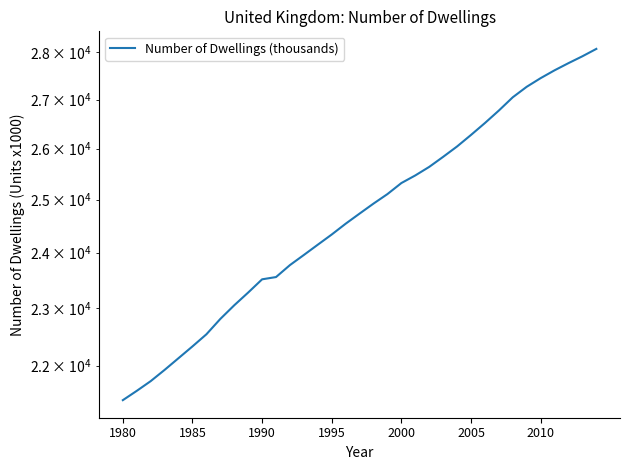

Reading left to right, what are all the values shown in this chart?

21423	21577	21739	21928	22127	22328	22537	22805	23046	23273	23511	23552	23770	23956	24146	24336	24539	24731	24922	25105	25319	25468	25636	25835	26042	26274	26516	26772	27047	27266	27448	27614	27767	27914	28073